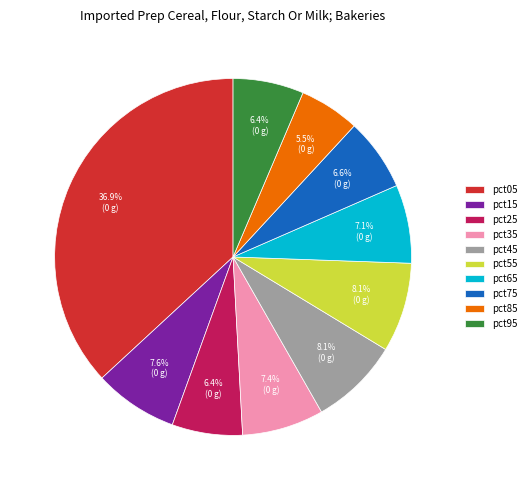

Is it true that pct65 is 16% of the pie?

False